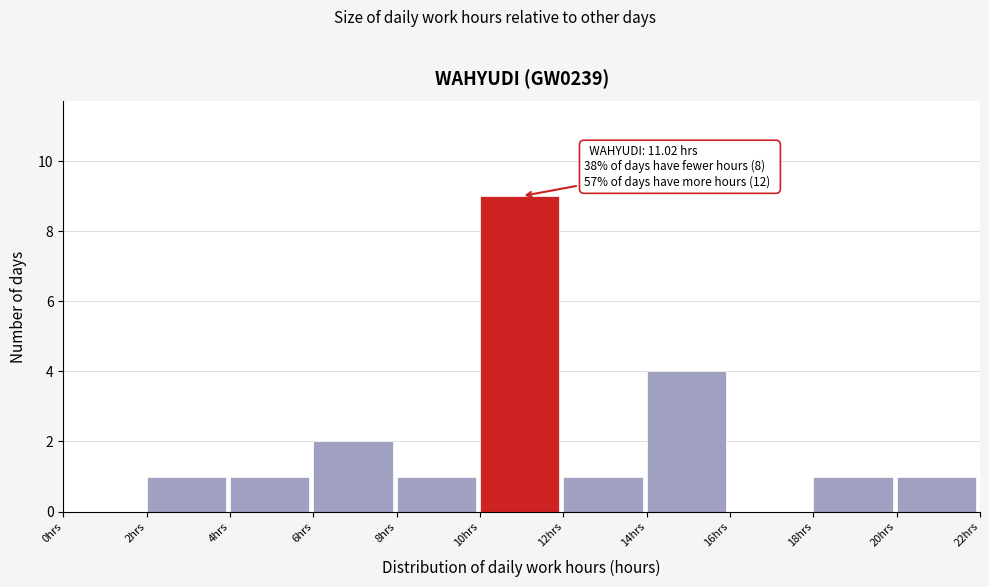

Over which range of the x-axis is the bar tallest?

10 to 12